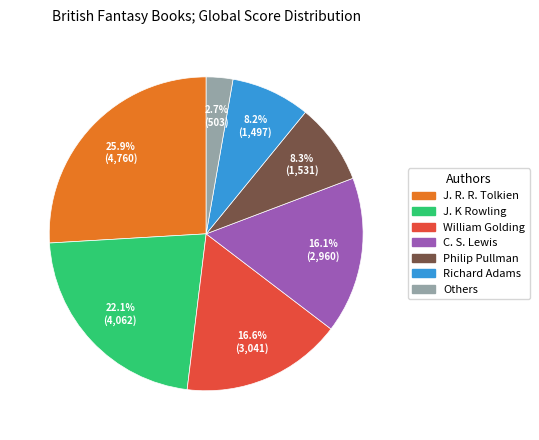

To the nearest percent, what is the average slice percentage?

14%